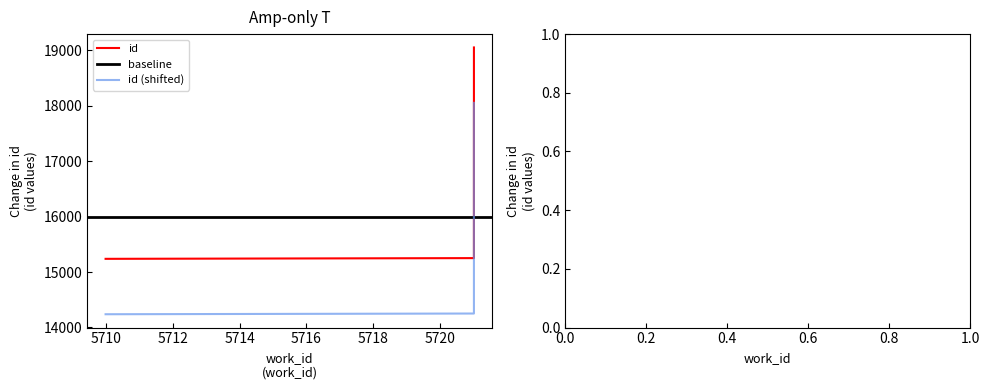

How many values are below 15251?

1